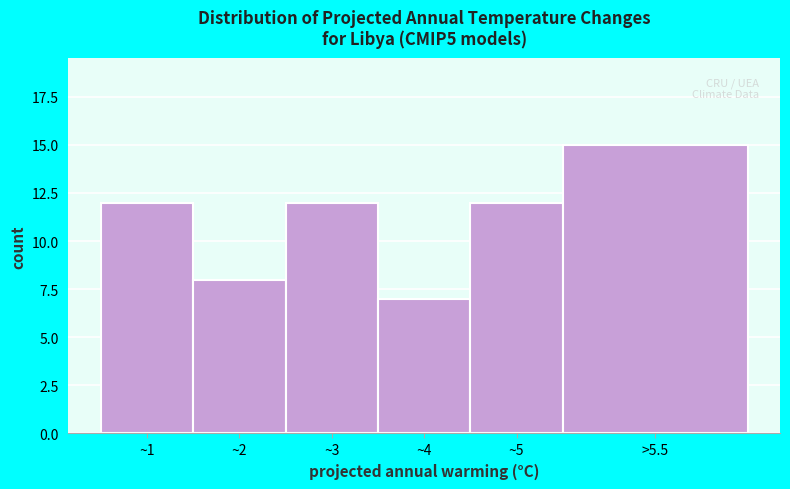

Reading left to right, what are all the values shown in this chart?

12	8	12	7	12	15